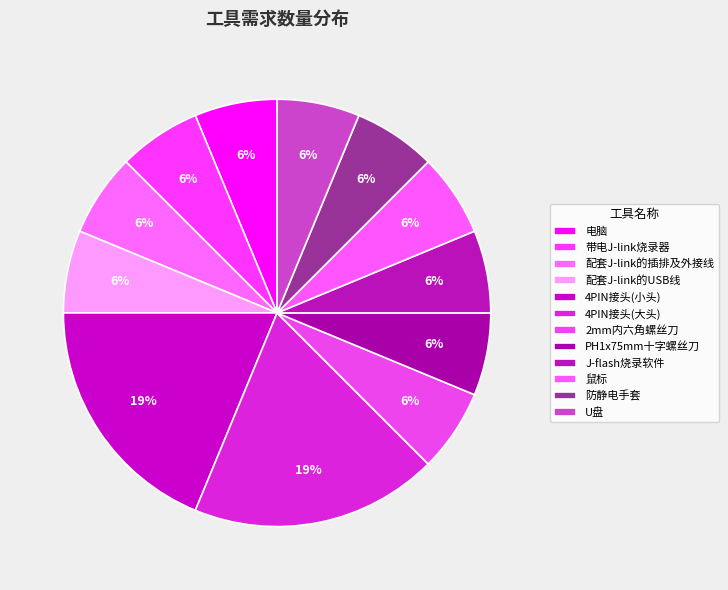

Which has a higher value, 带电J-link烧录器 or 防静电手套?

带电J-link烧录器